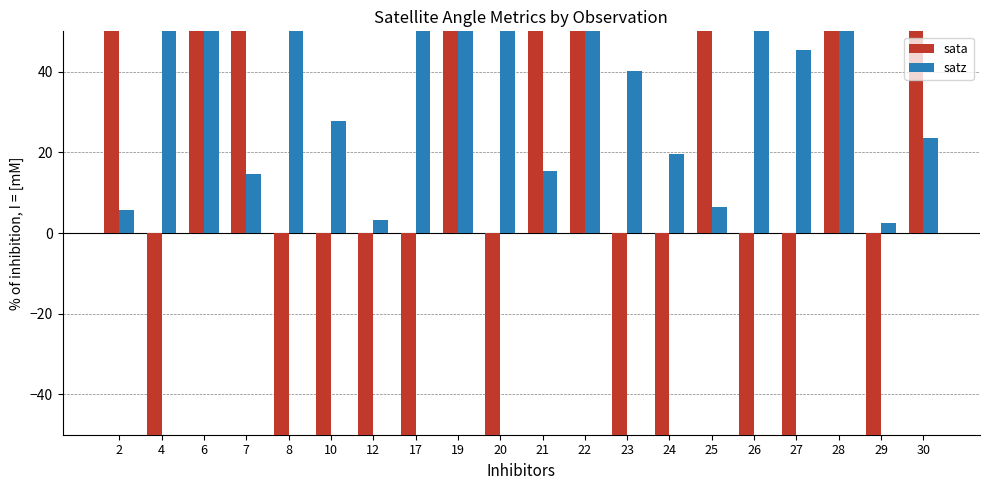

At 25, list the series in order from largest to smallest.

sata, satz